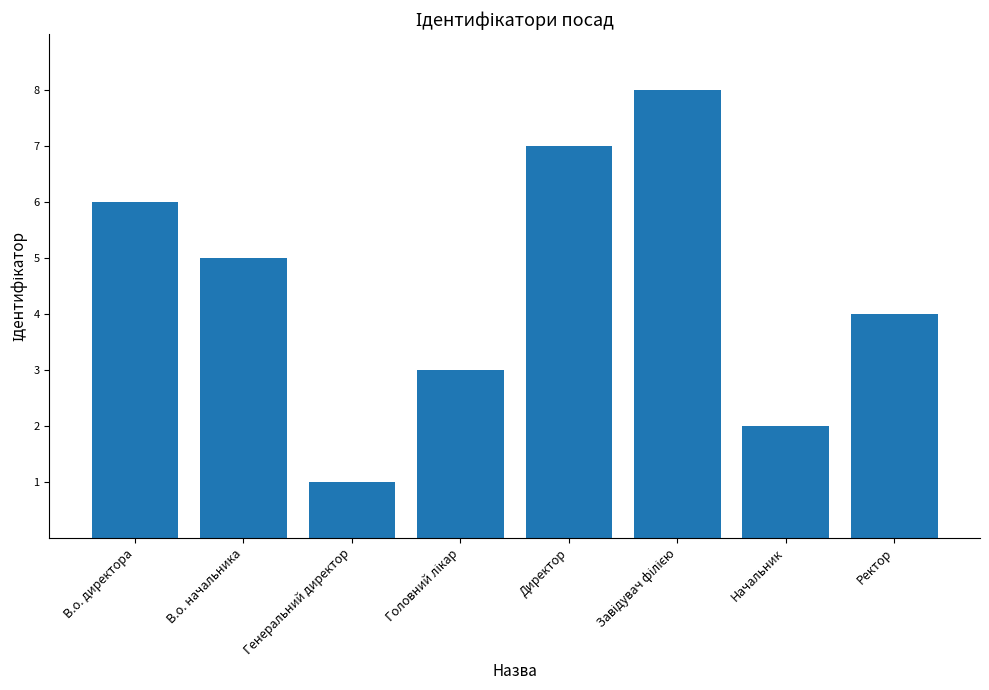

Which label corresponds to the smallest value in the chart?

Генеральний директор